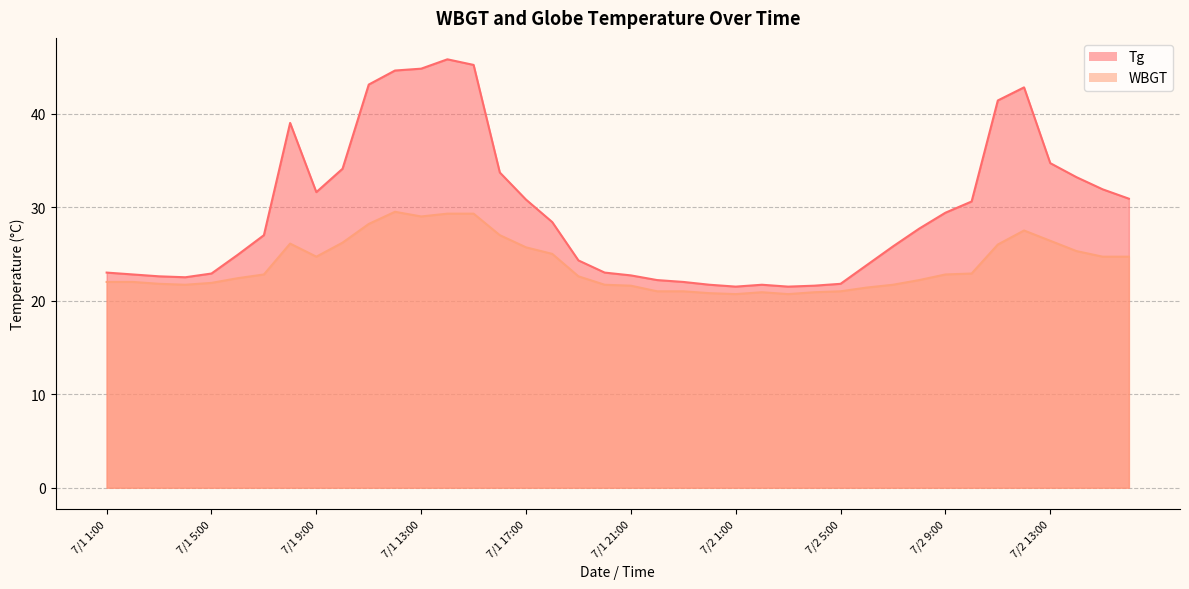

The WBGT series shows 22.9 at 7/2 10:00. True or false?

True